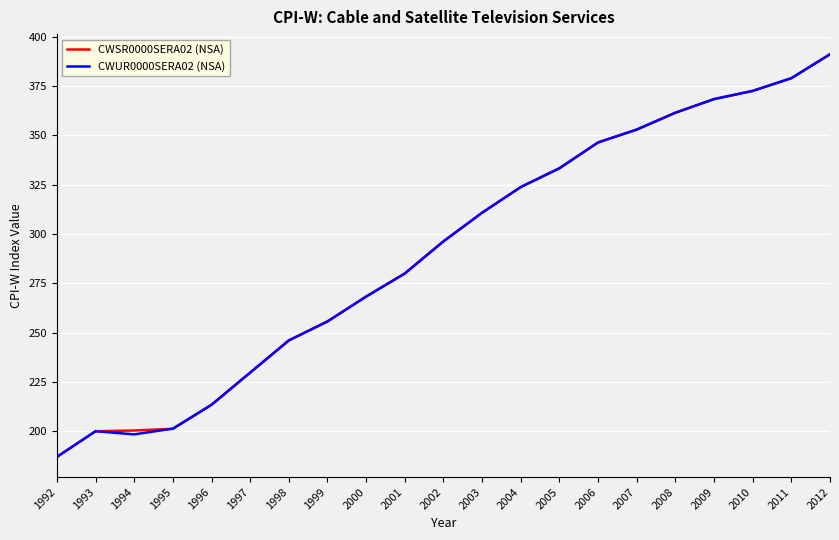

Which label corresponds to the smallest value in the chart?

1992